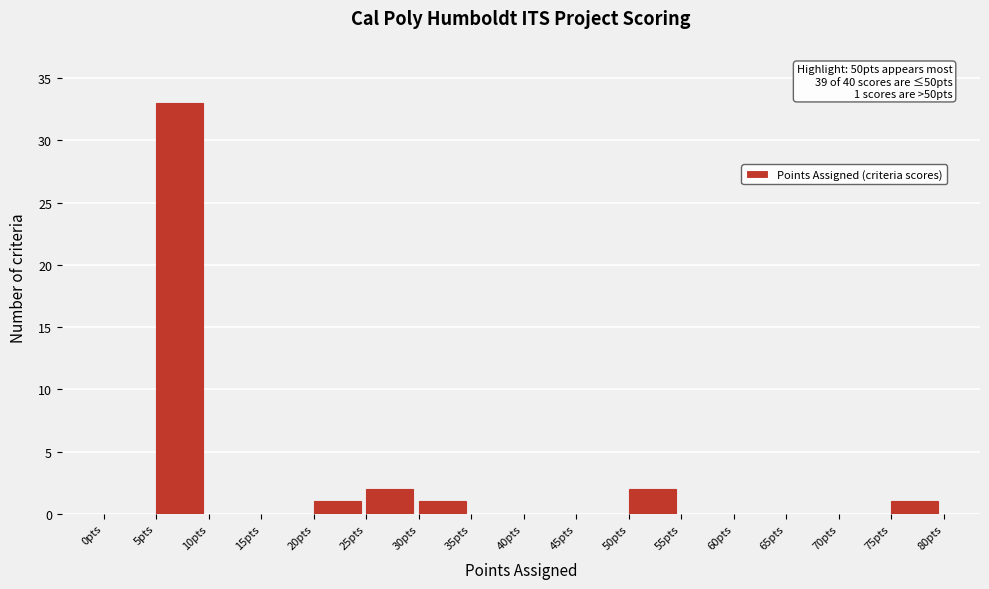

Which range on the x-axis has the tallest bar?

5 to 10